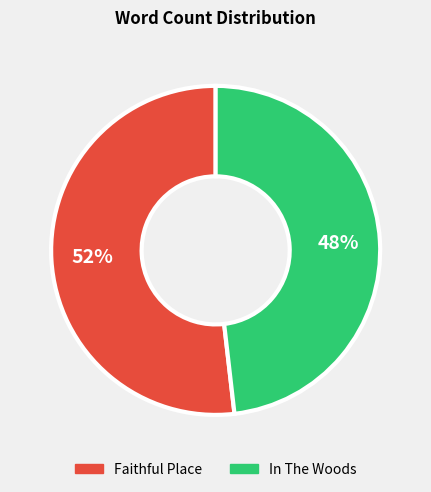

Is there any slice that represents more than half of the pie?

Yes